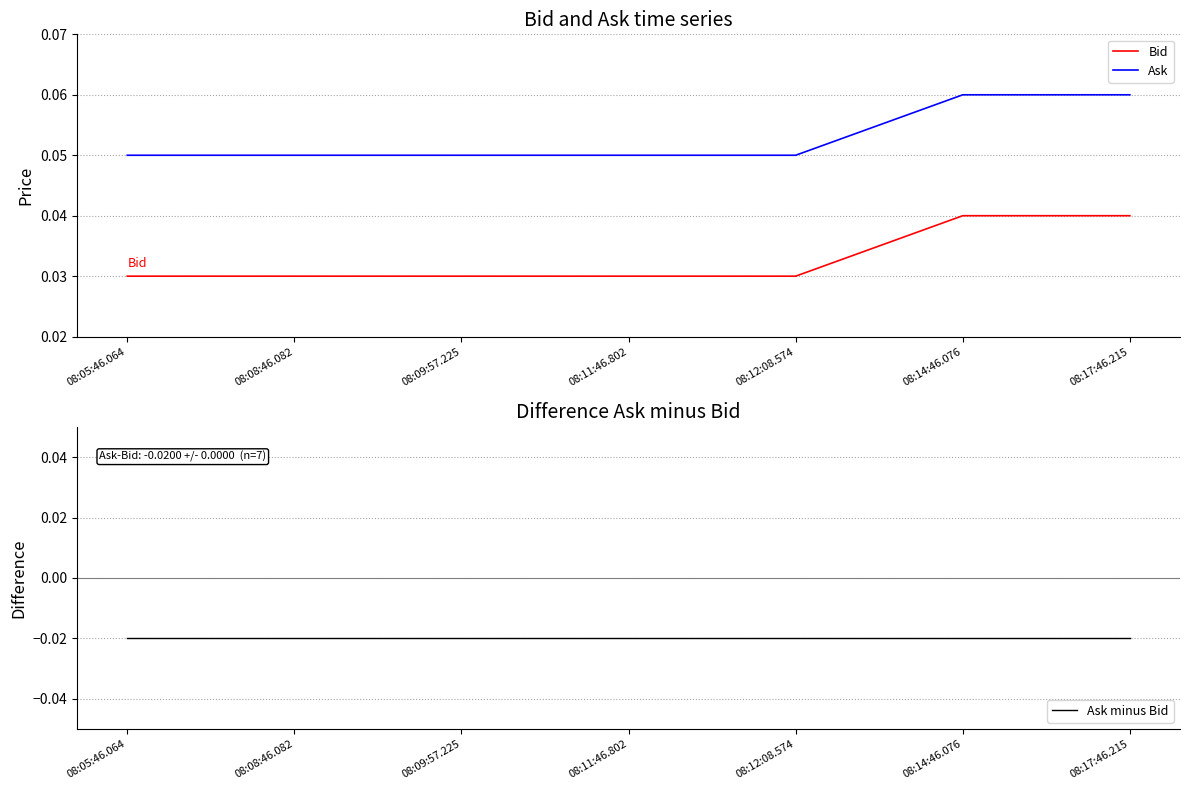

Between 08:09:57.225 and 08:17:46.215, which series saw the biggest shift?

Bid